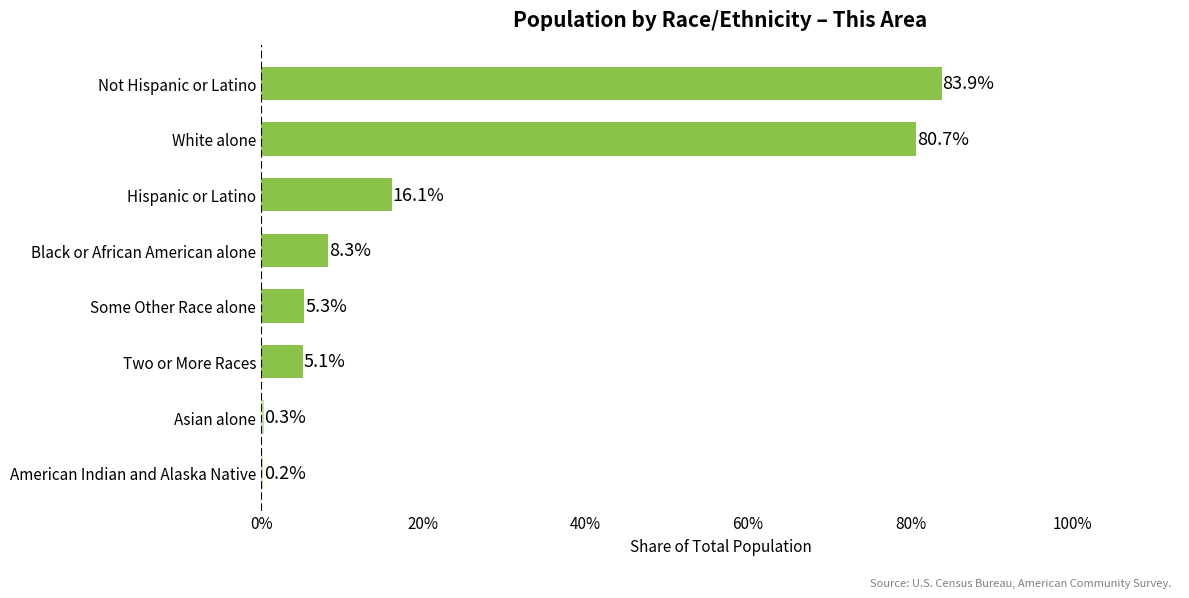

Reading top to bottom, extract all data points from this chart.

Not Hispanic or Latino=83.9	White alone=80.7	Hispanic or Latino=16.1	Black or African American alone=8.3	Some Other Race alone=5.3	Two or More Races=5.1	Asian alone=0.3	American Indian and Alaska Native=0.2